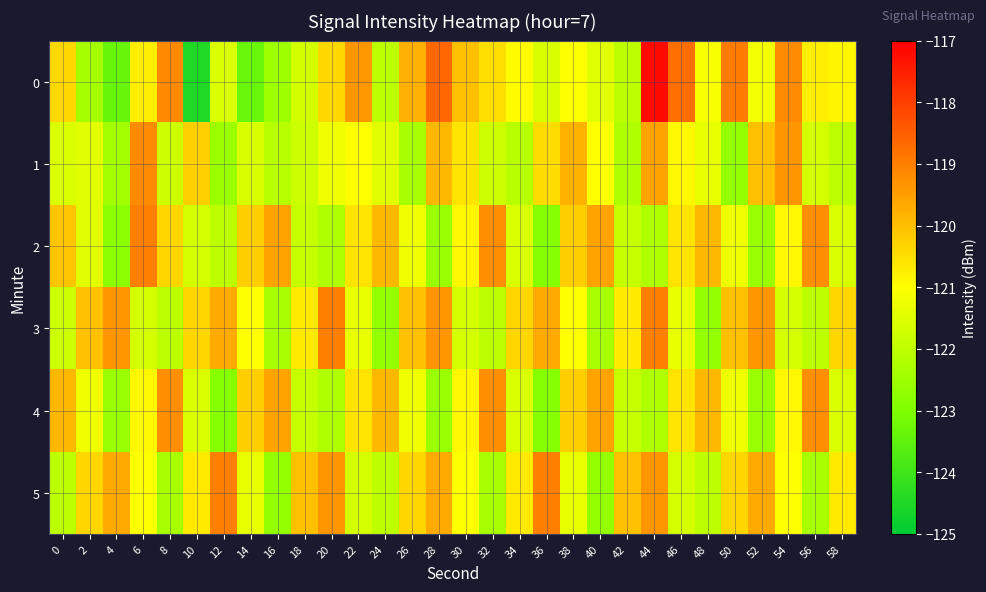

Rank the series at 32 from lowest to highest value.

5, 3, 1, 0, 2, 4